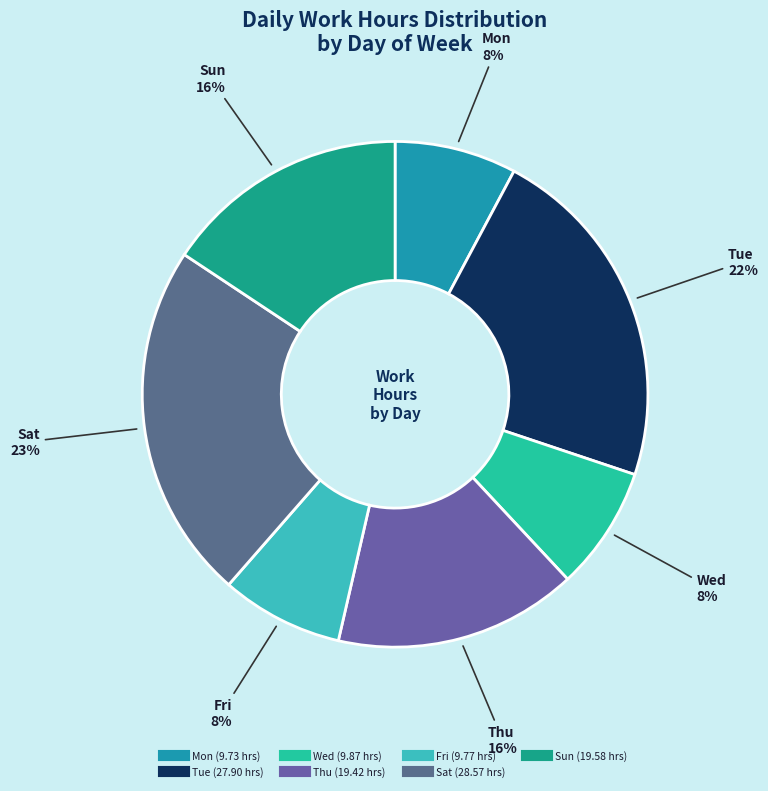

Does Fri represent more than half of the total?

No